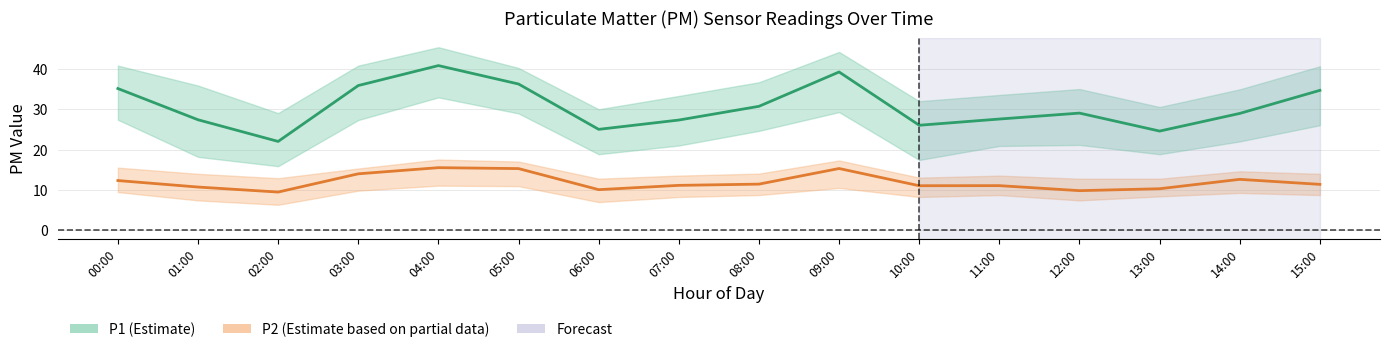

At how many categories does at least one series exceed 31?

6